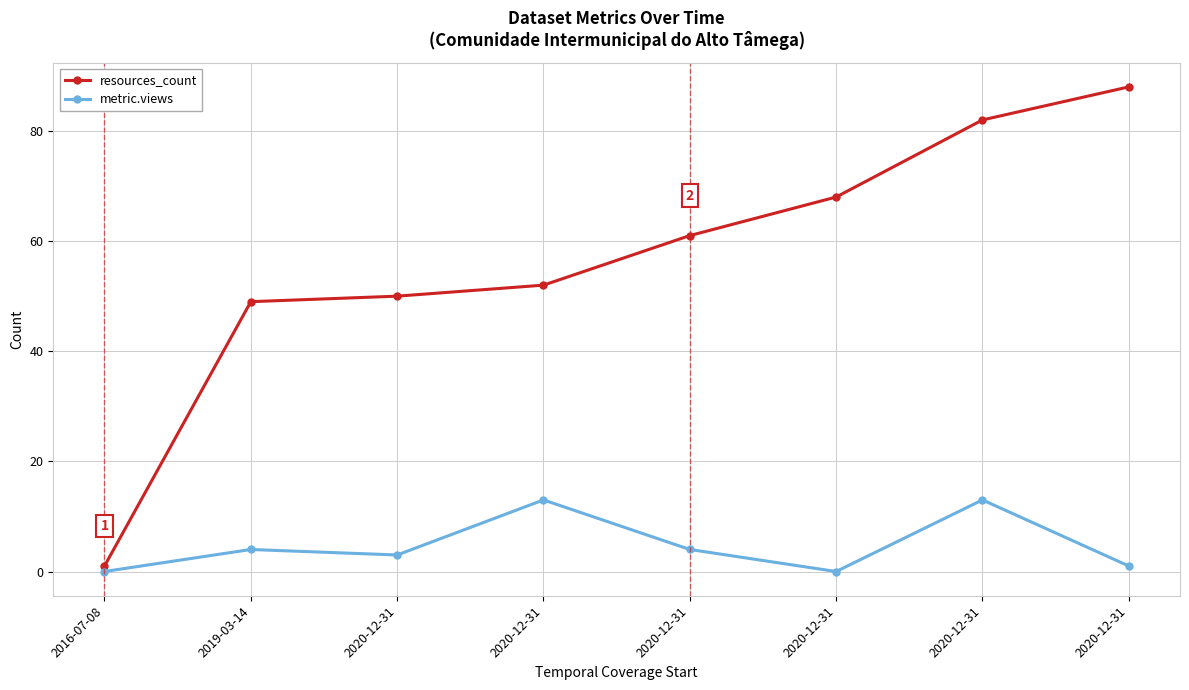

How many lines are shown in the chart?

2